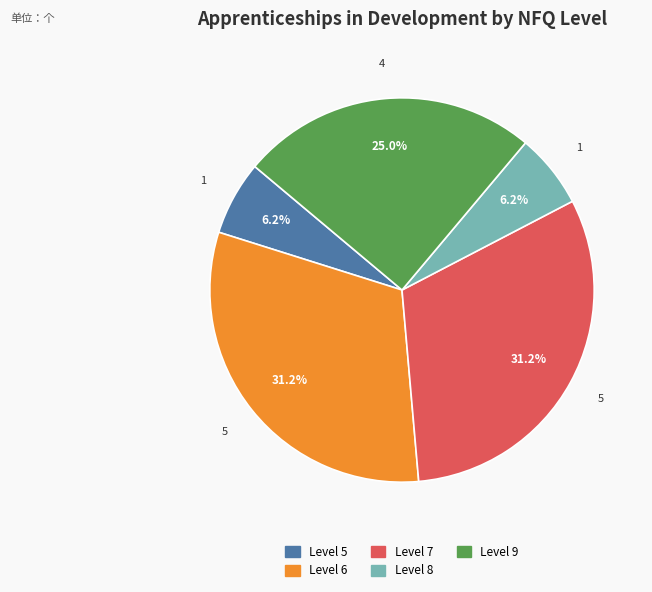

Is there a majority slice in this chart?

No